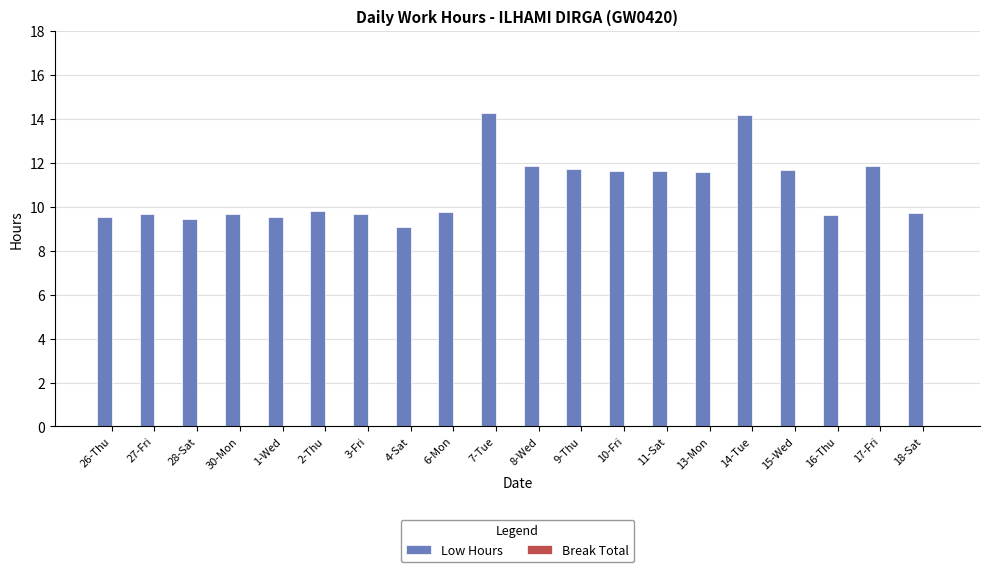

What is the average value?

10.8